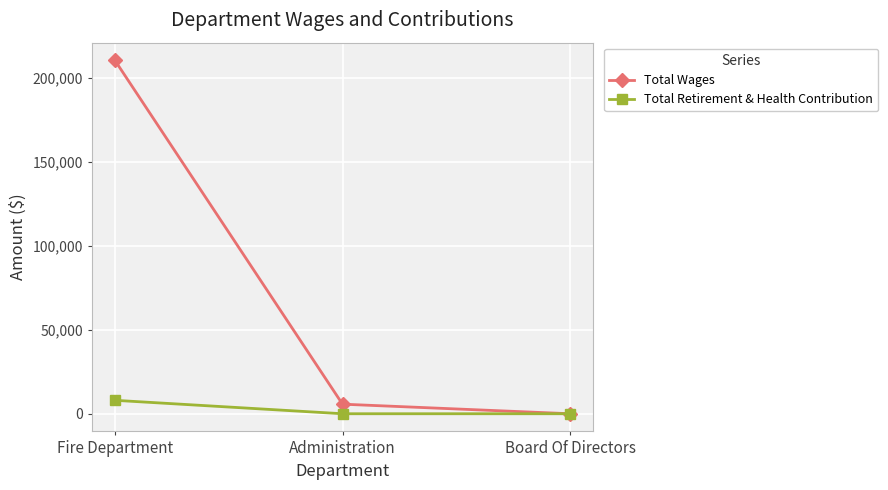

Reading left to right, transcribe all the data shown in this chart.

Total Wages: Fire Department=210499	Administration=5705	Board Of Directors=0
Total Retirement & Health Contribution: Fire Department=8004	Administration=0	Board Of Directors=0